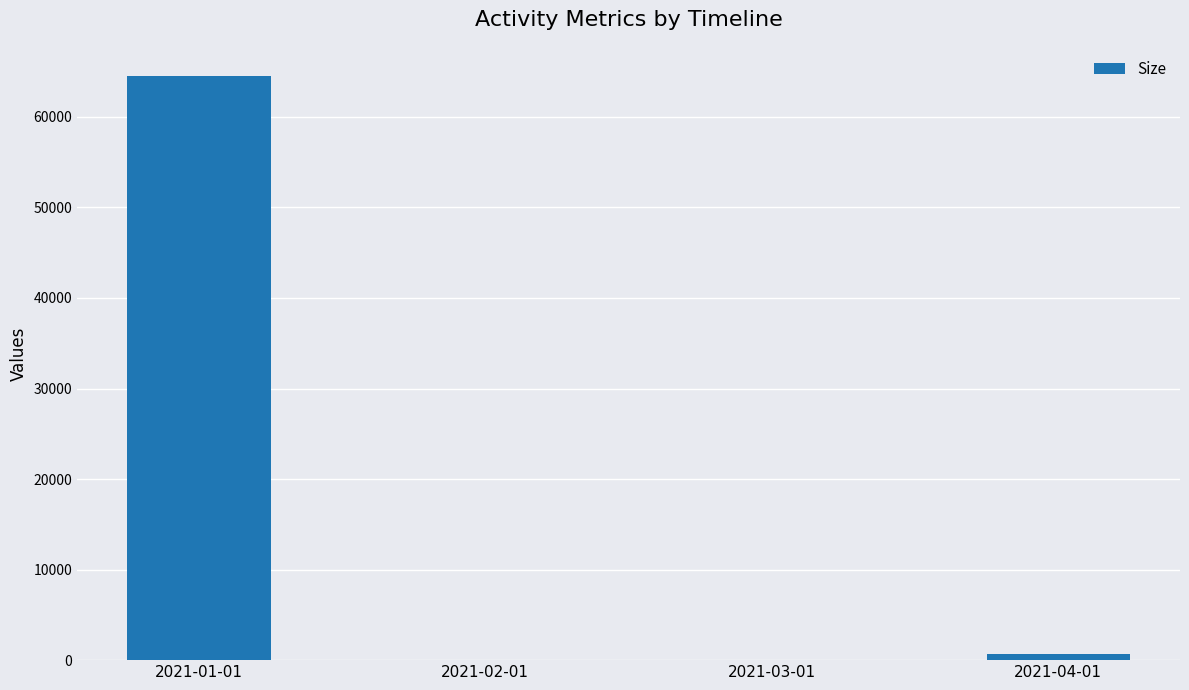

Where does the data first go above 724?

2021-01-01